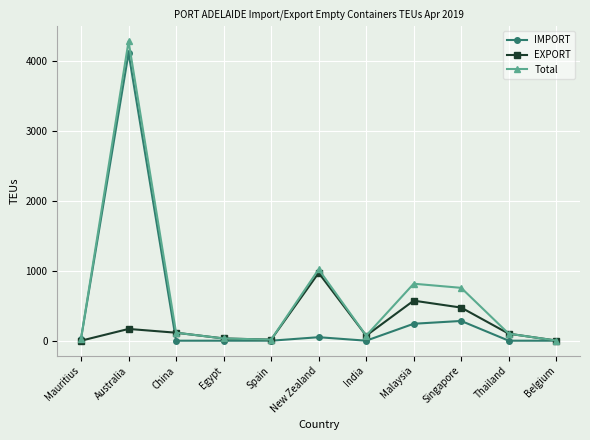

What is the sum of all IMPORT values?

4713